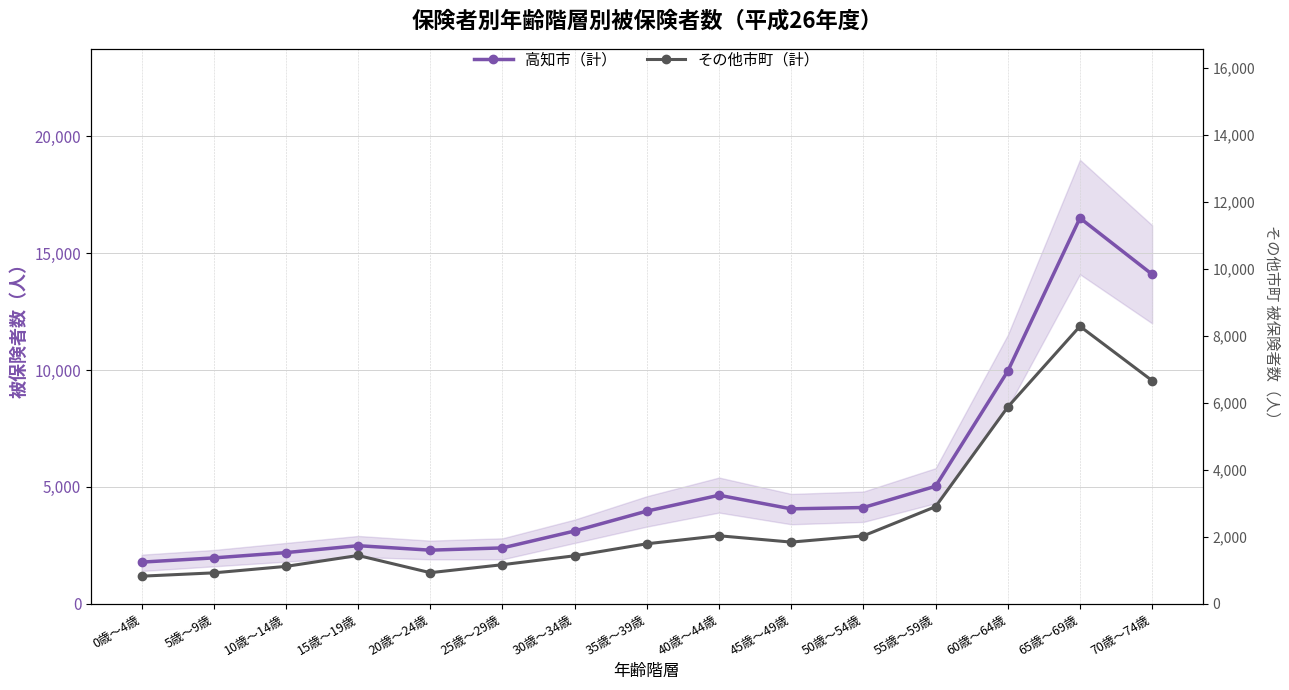

Reading right to left, what are all the values shown in this chart?

高知市（計）: 14099	16508	9954	5027	4117	4061	4643	3964	3112	2389	2292	2484	2187	1961	1780
その他市町（計）: 6659	8281	5870	2897	2026	1839	2028	1789	1431	1165	926	1440	1114	921	822